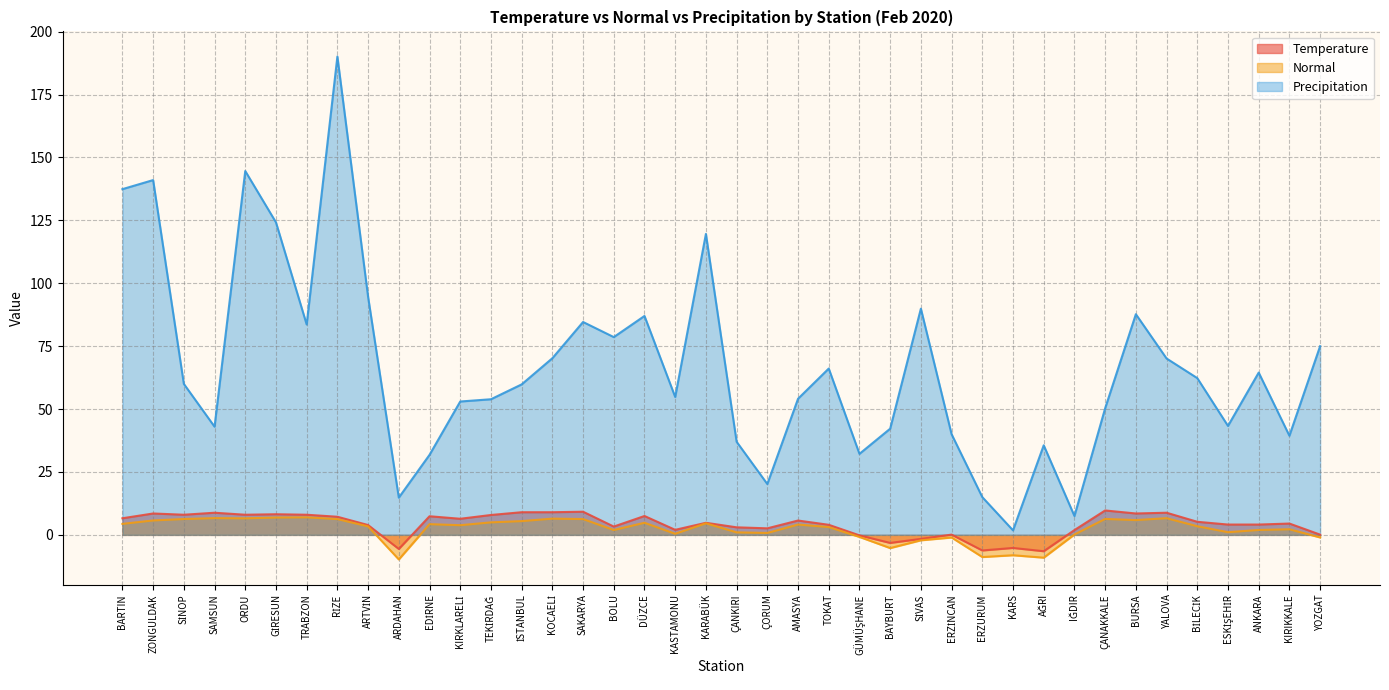

Which has a higher value, YOZGAT or TRABZON?

TRABZON